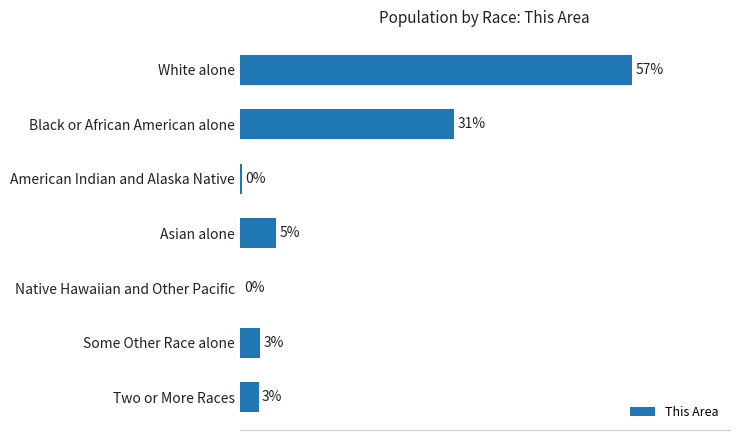

What is the difference between the maximum and minimum values?

57.1